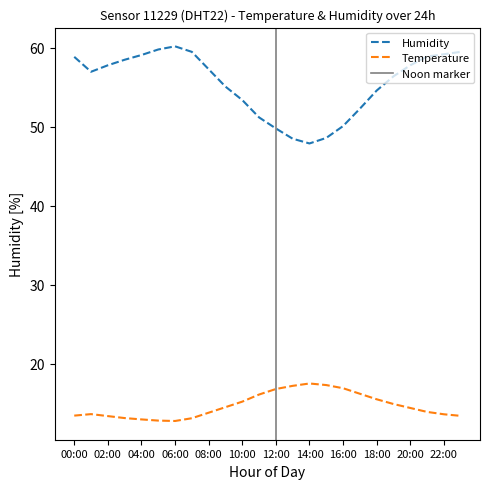

What is the label of the 23rd point from the right?

01:00